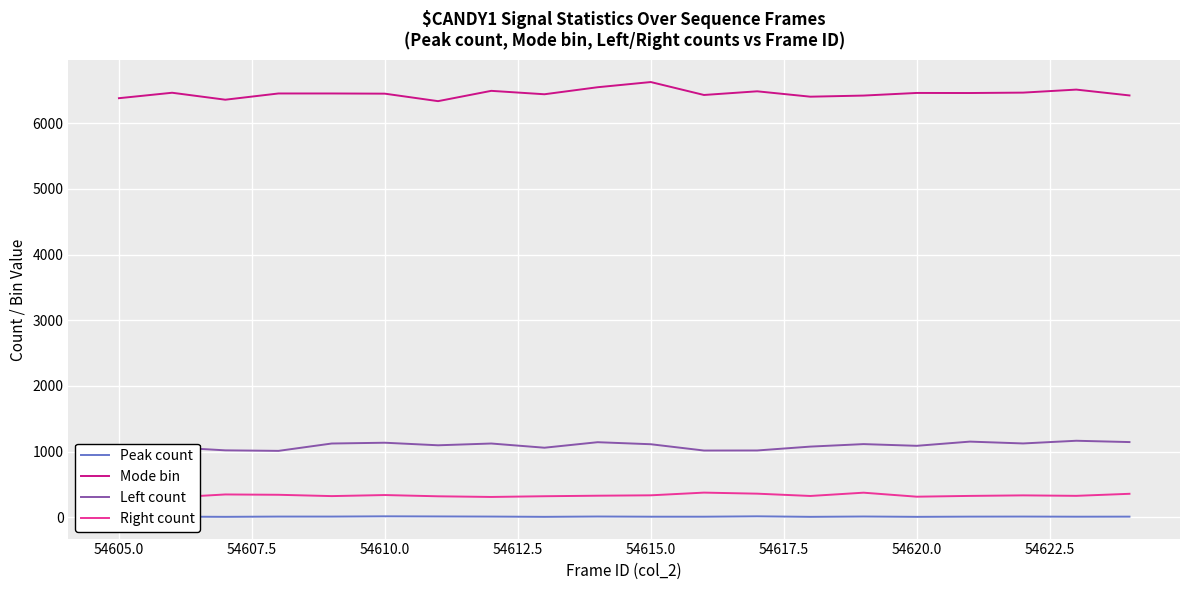

True or false: Peak count and Mode bin cross at least once.

False